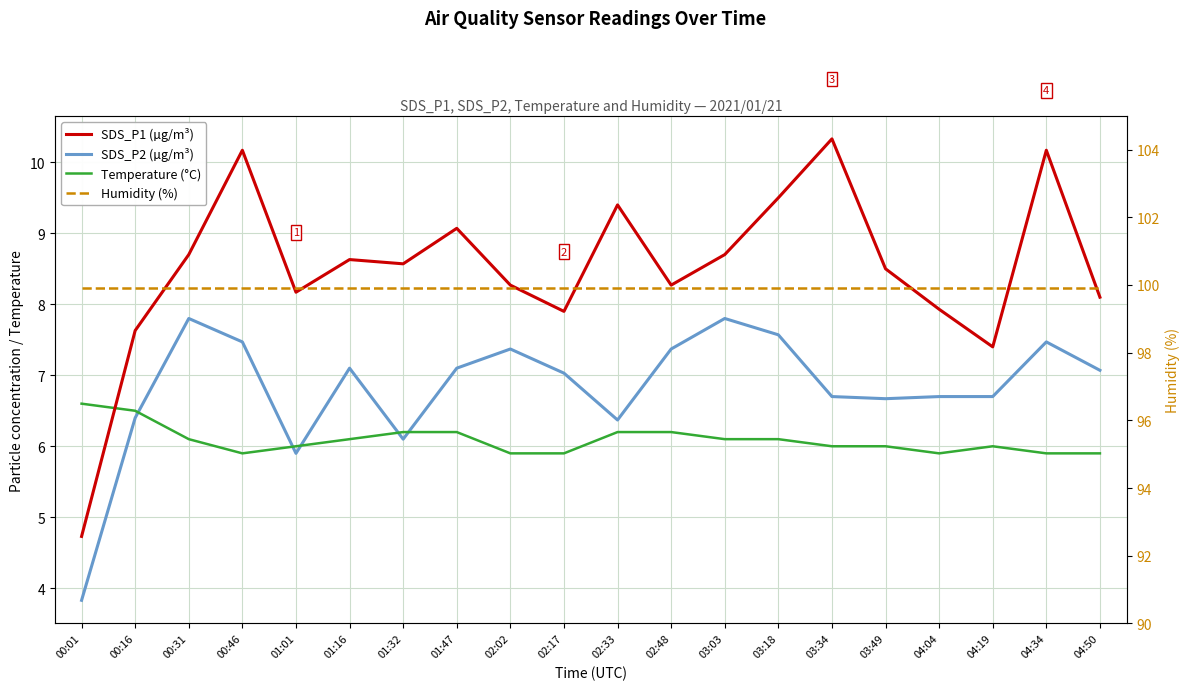

At which label is Humidity (%) closest to 99?

00:01